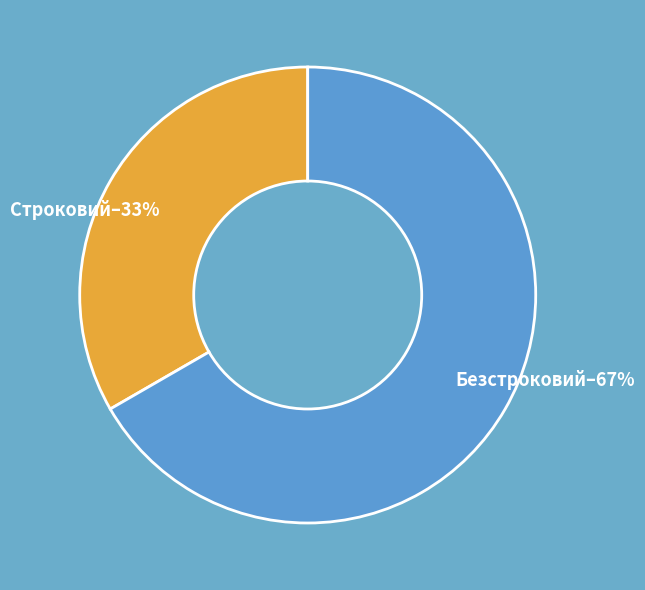

The Строковий slice represents 33% of the pie. True or false?

True